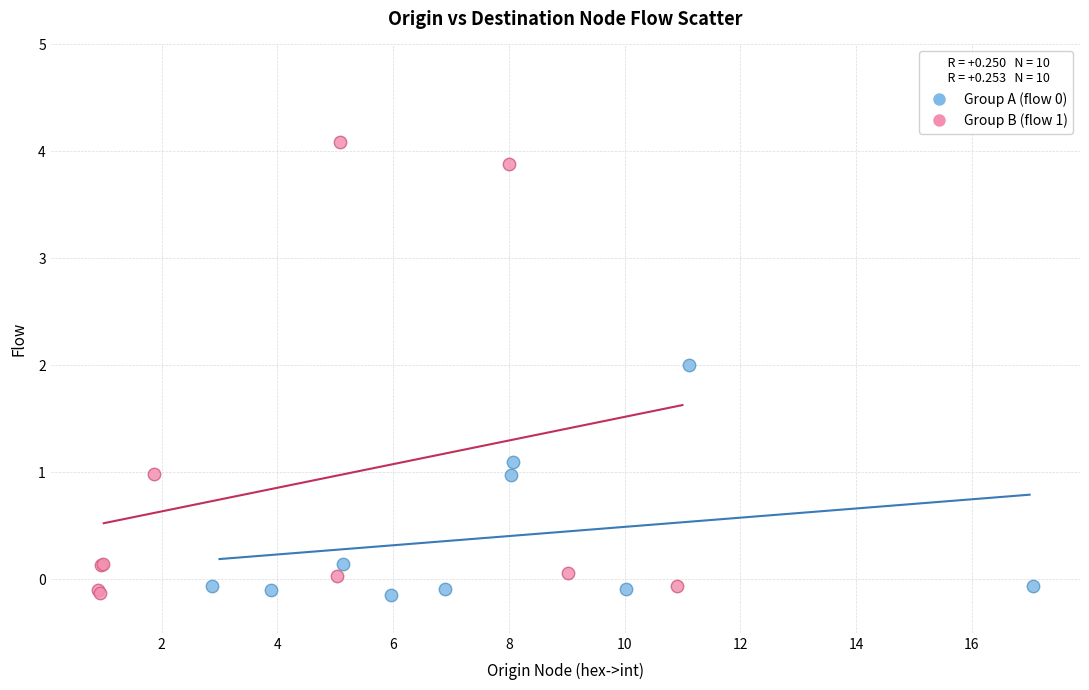

Which series has the widest spread of Y values?

Group B (flow 1)